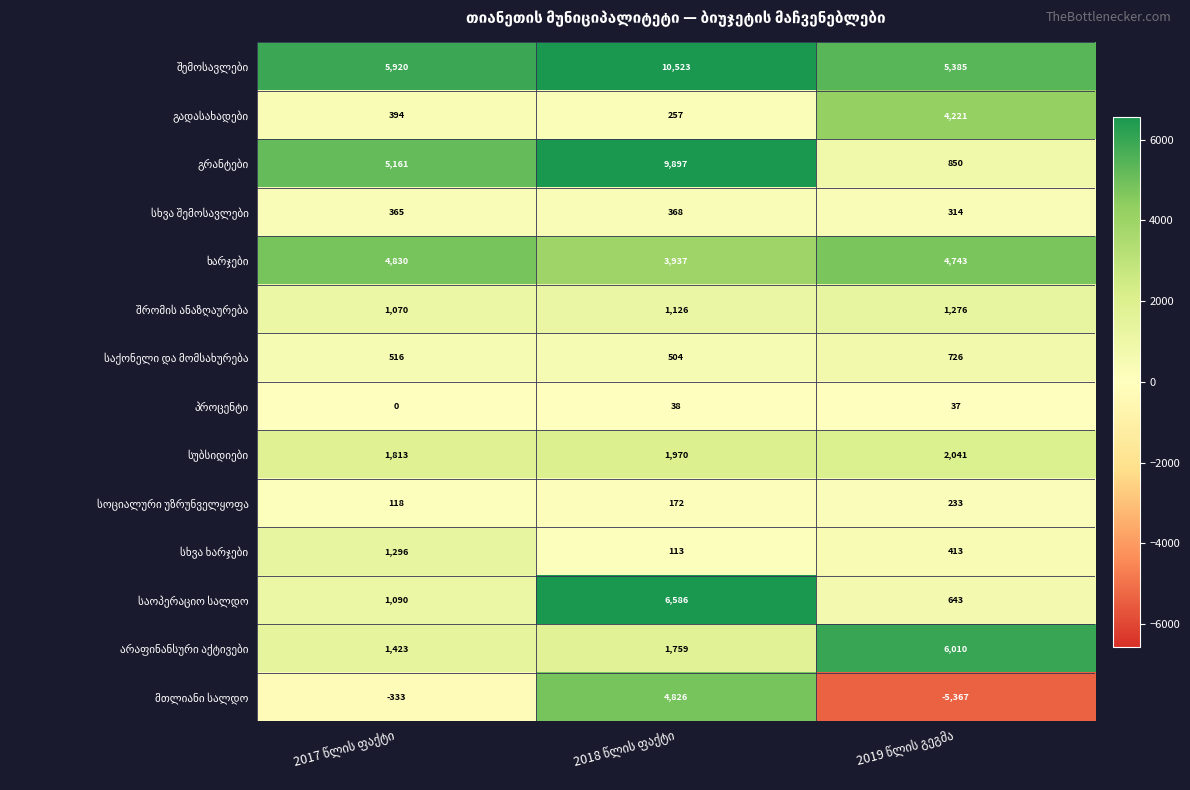

At how many categories does at least one series exceed 5570?

3